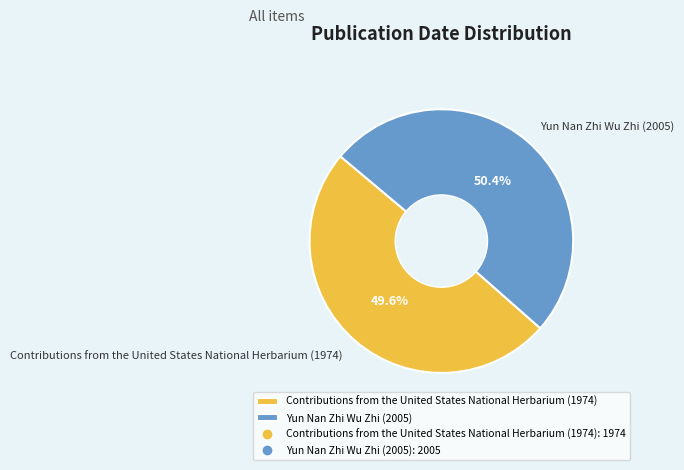

True or false: Yun Nan Zhi Wu Zhi (2005) accounts for 43% of the total.

False